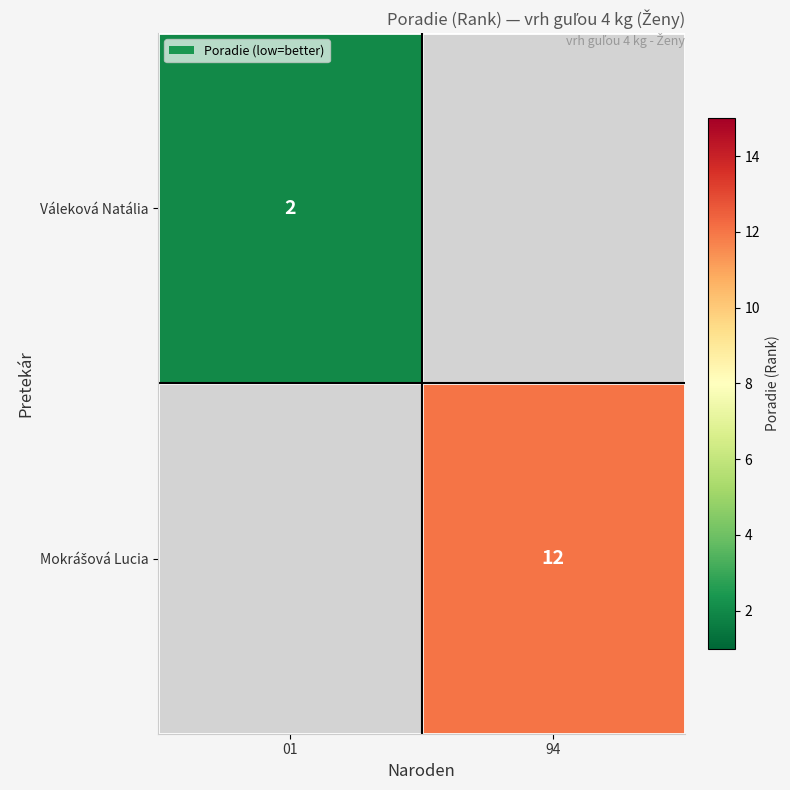

Is it true that Váleková Natália equals 2 at 01?

True